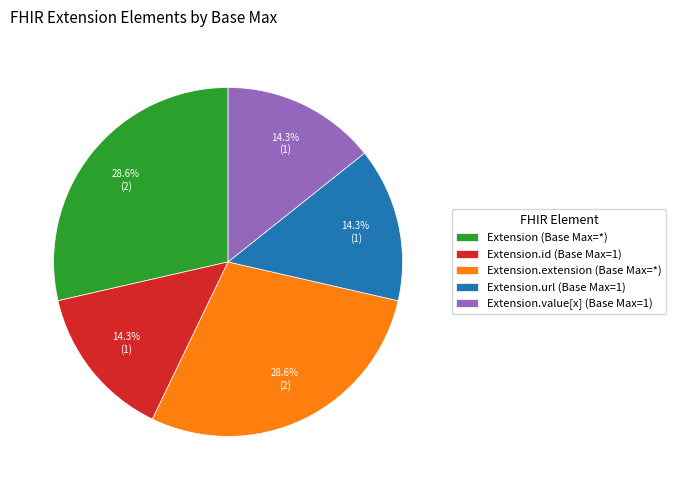

What is the ratio of the value at Extension.url (Base Max=1) to the value at Extension (Base Max=*)?

0.5